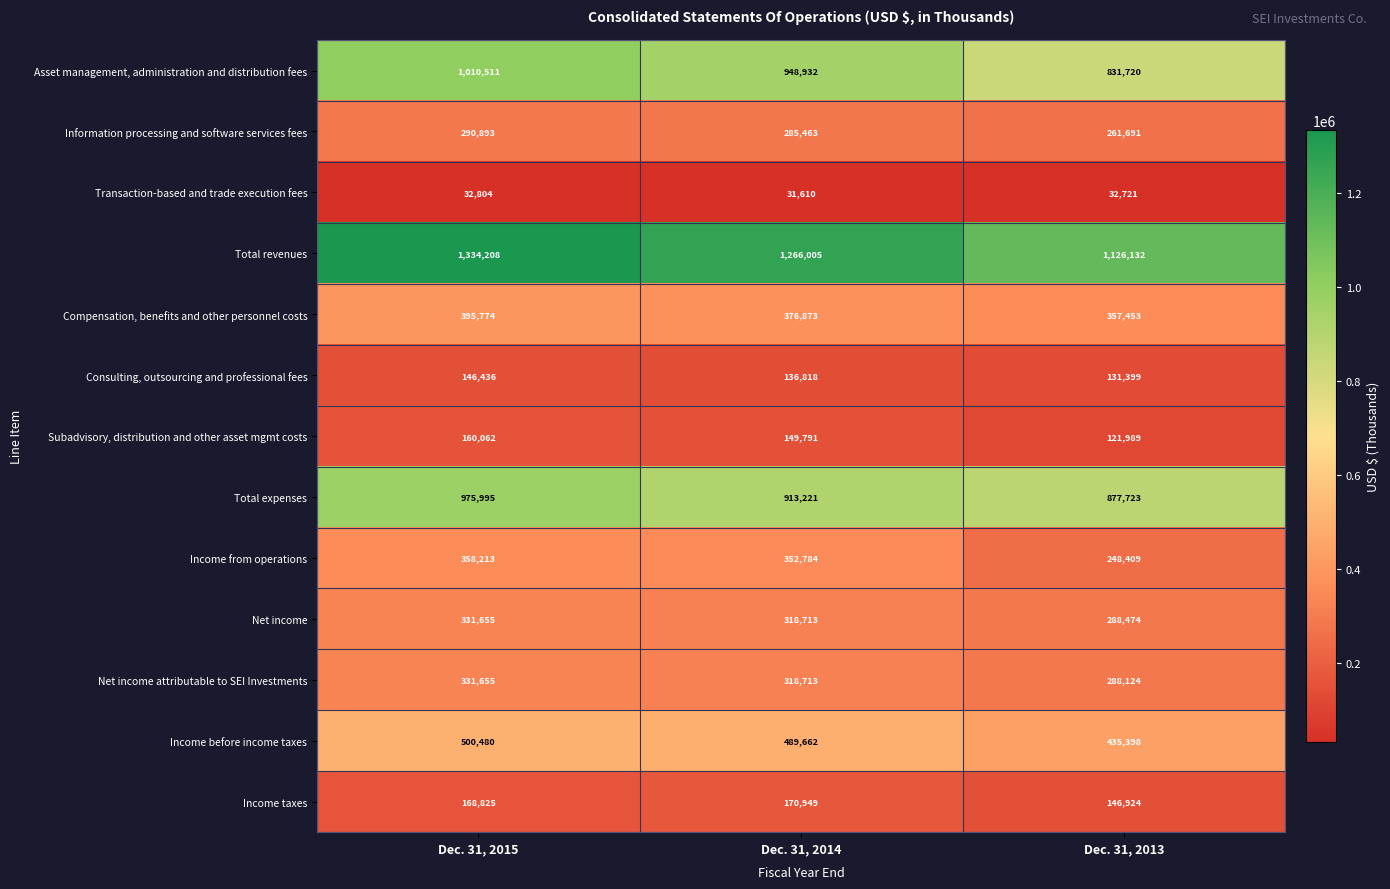

What is the minimum value for Total revenues?

1126132